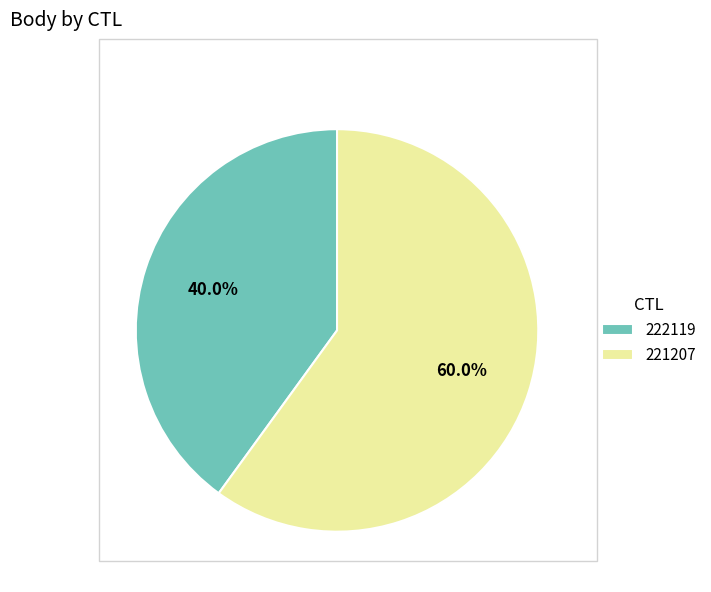

How much of the chart is everything except 221207?

40.0%